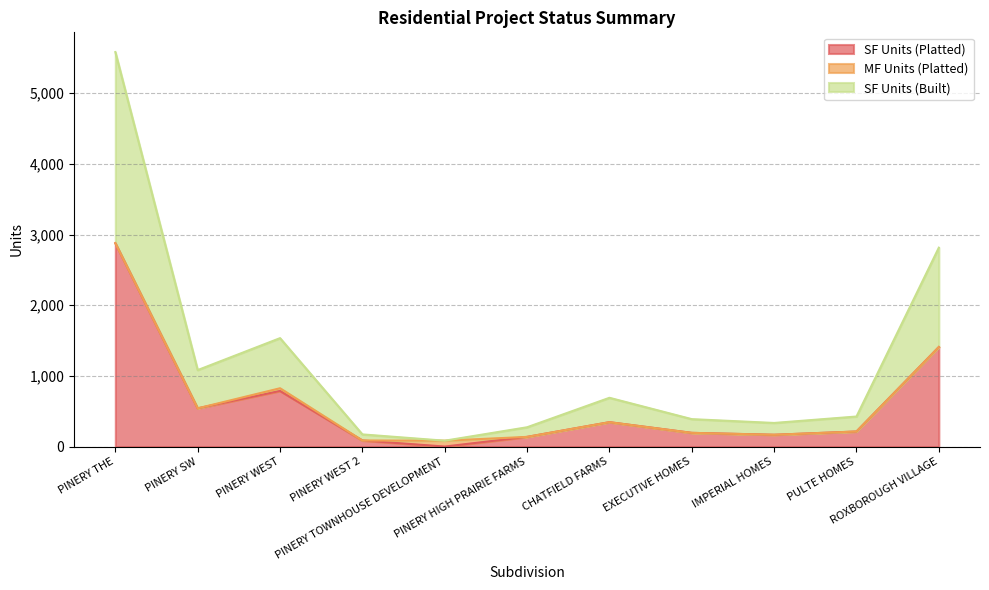

What is the total value across all series at PINERY TOWNHOUSE DEVELOPMENT?

83